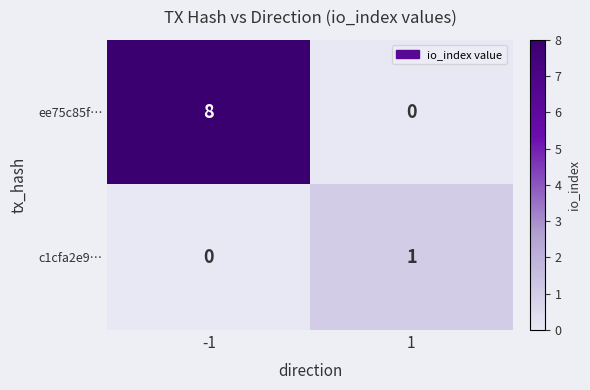

Rank the series by their average value, from lowest to highest.

c1cfa2e9…, ee75c85f…